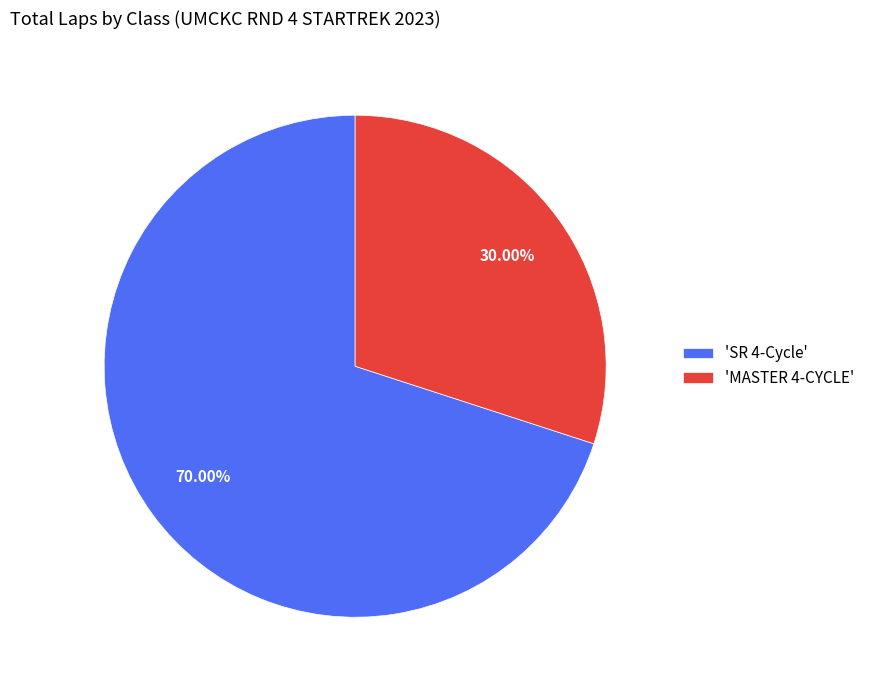

Which category has the biggest portion of the pie?

'SR 4-Cycle'